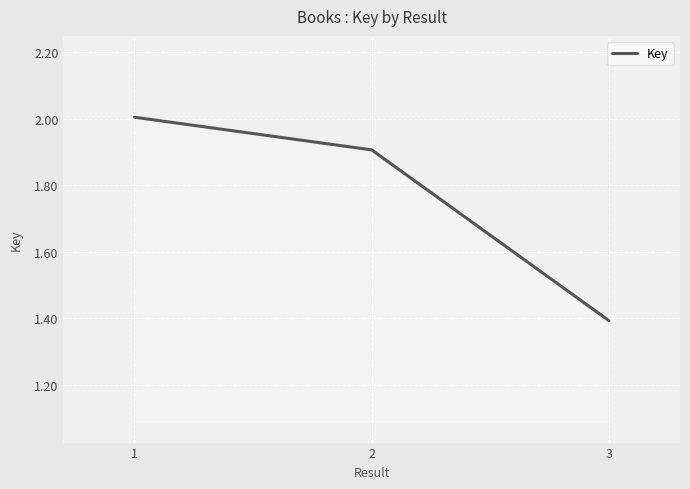

Does the chart display data point markers on the line(s)?

No